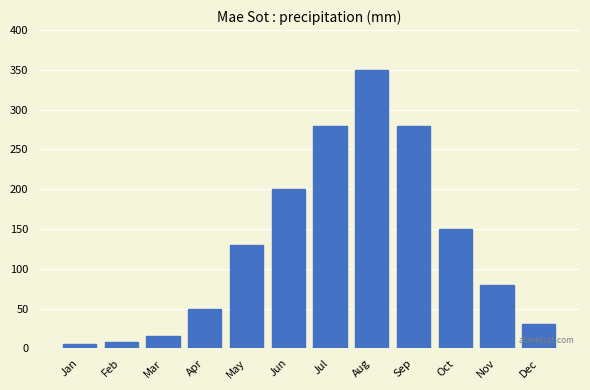

Reading left to right, transcribe all the data shown in this chart.

Jan=5	Feb=8	Mar=15	Apr=50	May=130	Jun=200	Jul=280	Aug=350	Sep=280	Oct=150	Nov=80	Dec=30